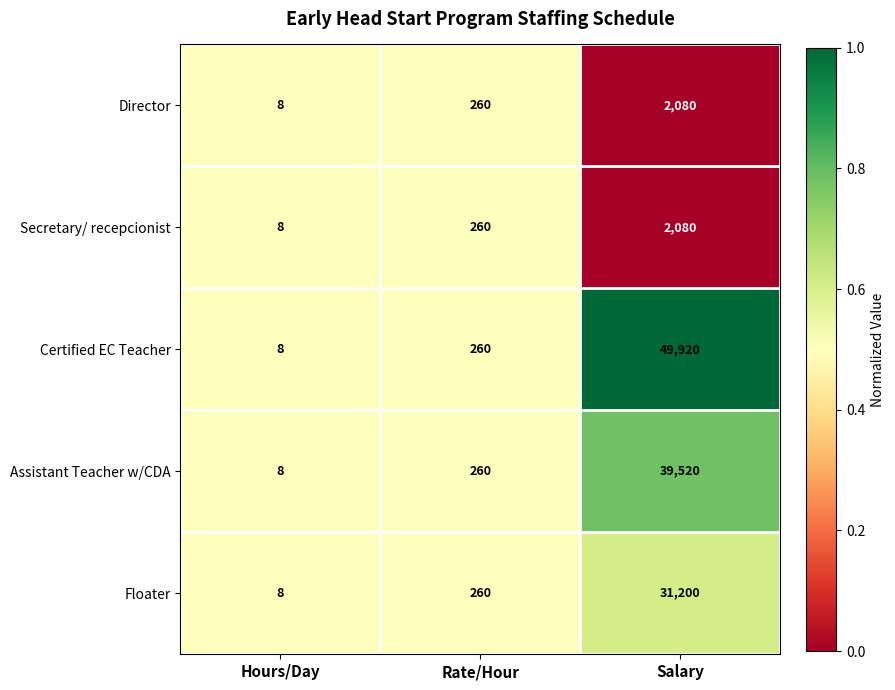

Which category has the lowest value in the Assistant Teacher w/CDA series?

Hours/Day